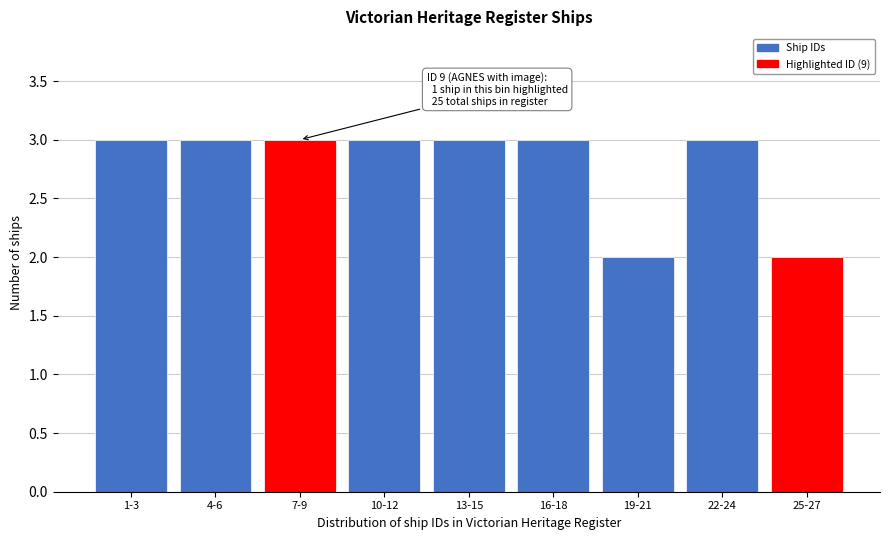

Reading right to left, transcribe all the data shown in this chart.

2	3	2	3	3	3	3	3	3